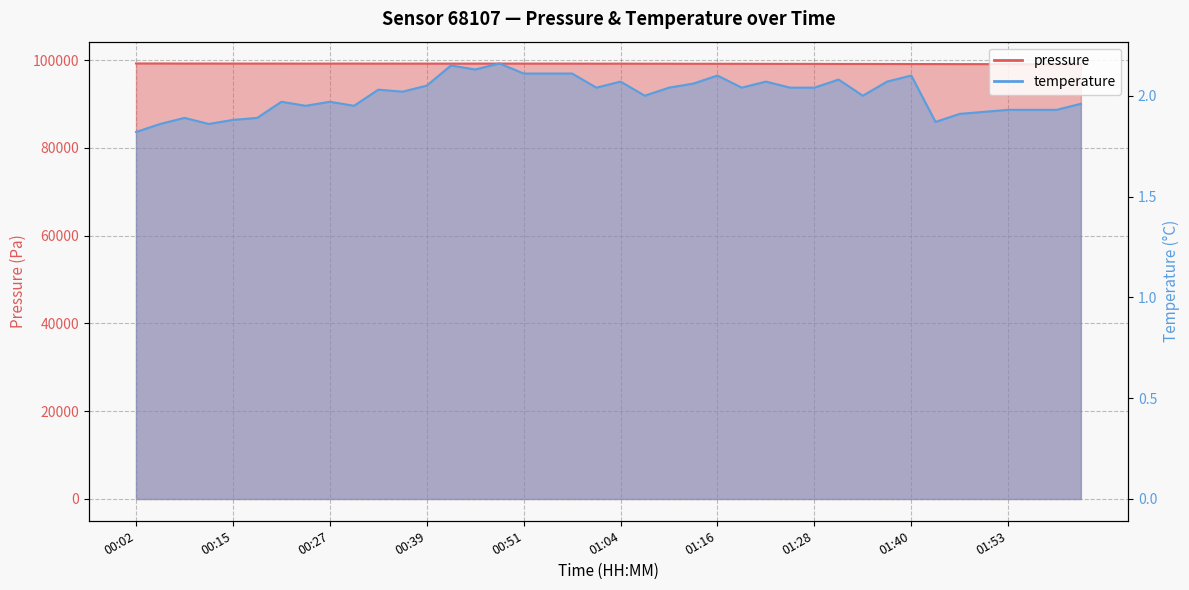

Reading left to right, transcribe all the data shown in this chart.

pressure: 99242.3	99238.3	99224.1	99227.1	99220.7	99216.2	99214.2	99205.8	99214.2	99216.2	99211.7	99210.1	99207.9	99206.5	99212.8	99219.4	99214.0	99211.4	99208.8	99195.9	99203.2	99186.1	99184.7	99169.6	99171.5	99161.2	99153.0	99148.2	99145.6	99128.5	99128.8	99119.1	99109.1	99103.8	99087.5	99089.1	99082.1	99064.7	99059.5	99053.8
temperature: 1.8	1.9	1.9	1.9	1.9	1.9	2.0	1.9	2.0	1.9	2.0	2.0	2.0	2.1	2.1	2.2	2.1	2.1	2.1	2.0	2.1	2.0	2.0	2.1	2.1	2.0	2.1	2.0	2.0	2.1	2.0	2.1	2.1	1.9	1.9	1.9	1.9	1.9	1.9	2.0